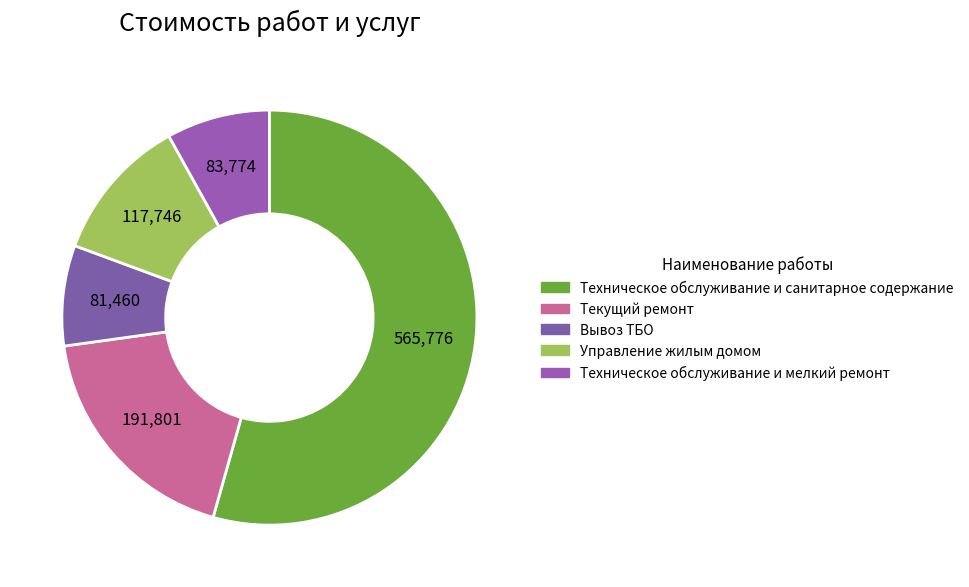

How many slices are in this pie chart?

5